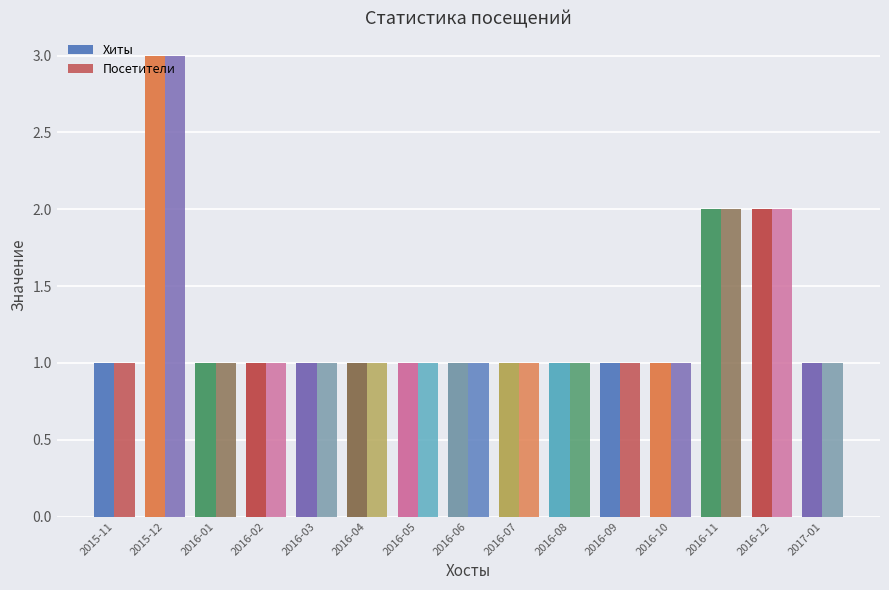

How many categories are shown in the chart?

15